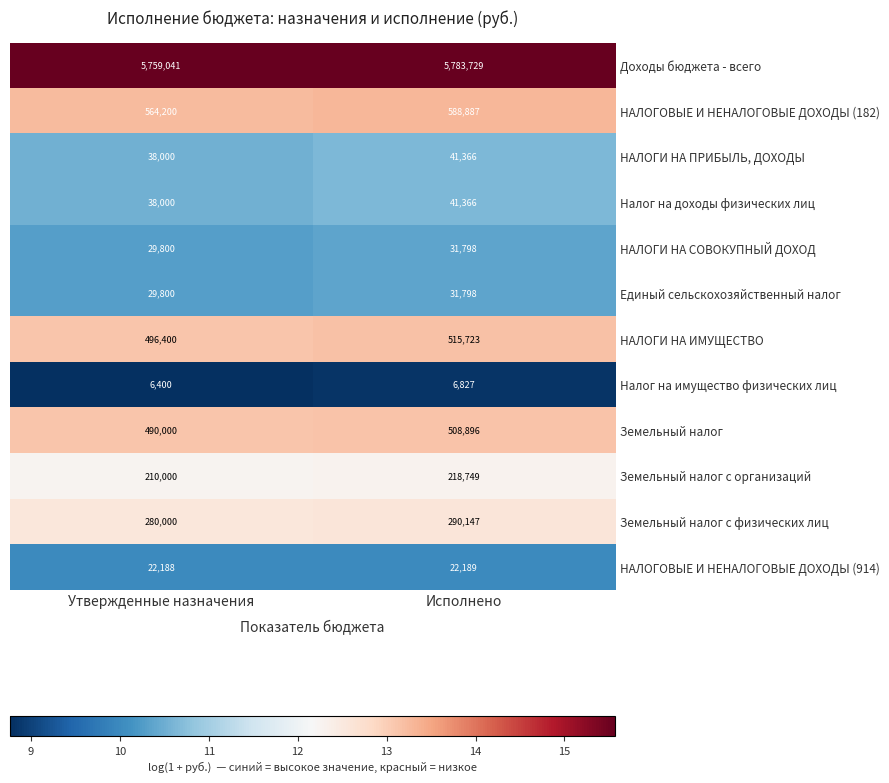

At which category is the sum across all series the highest?

Исполнено